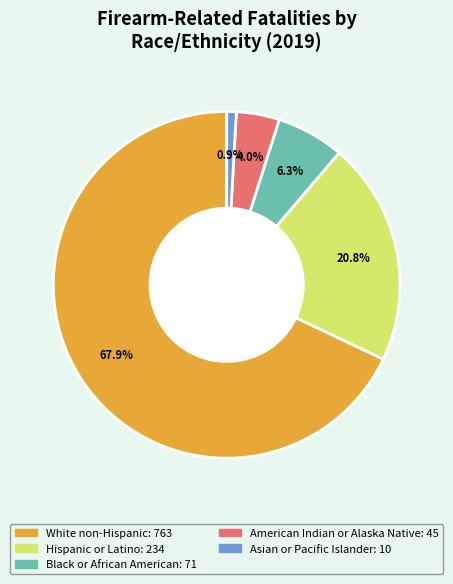

How much of the chart is everything except Asian or Pacific Islander?

99.1%